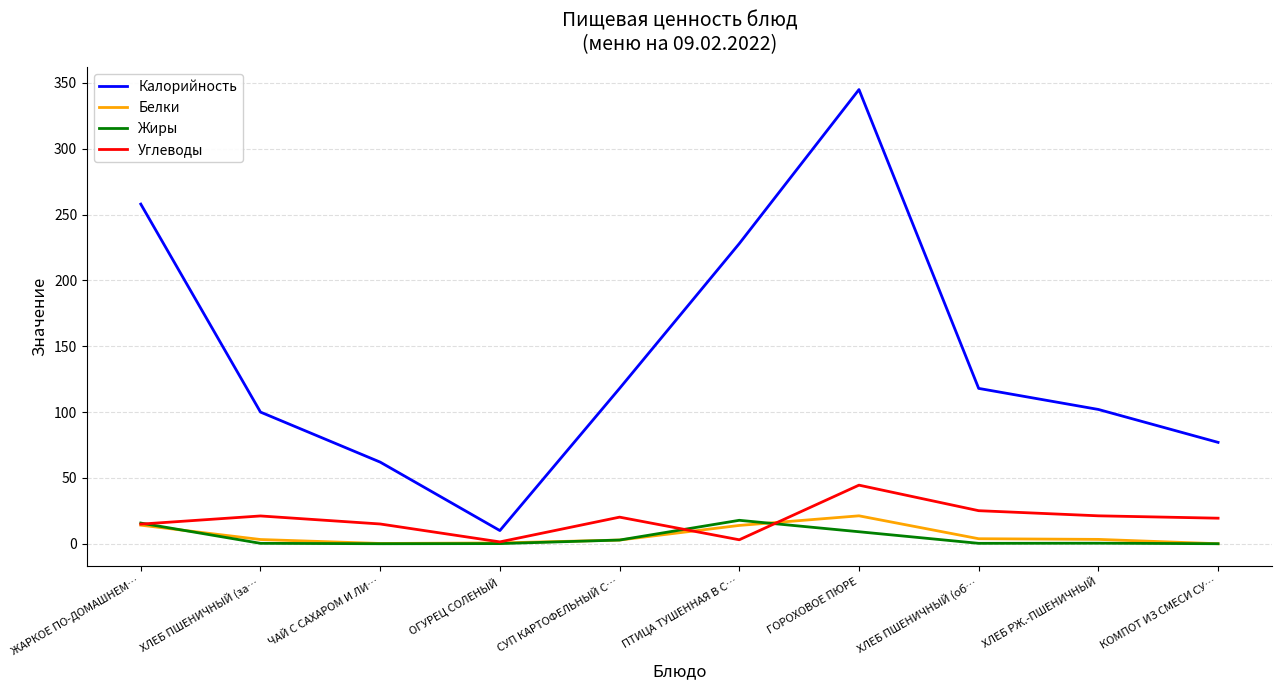

Which series has the largest total across all categories?

Калорийность